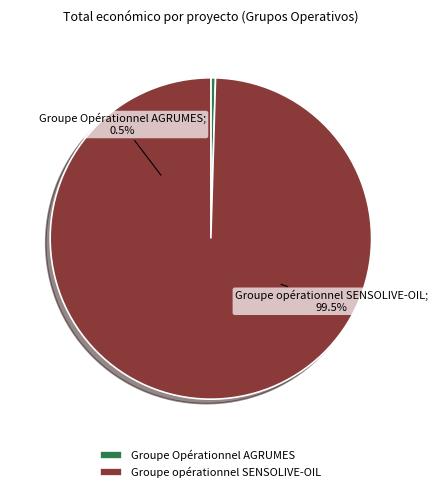

To the nearest percent, what is the difference between the largest and smallest slice percentages?

99%